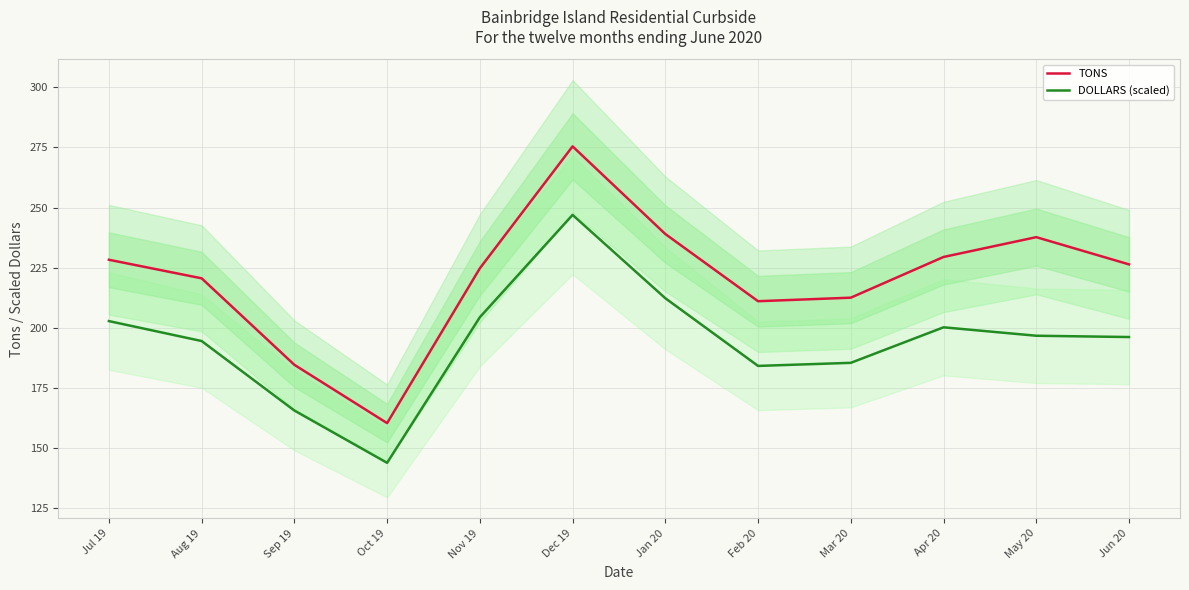

What is the label of the 9th point from the left?

Mar 20